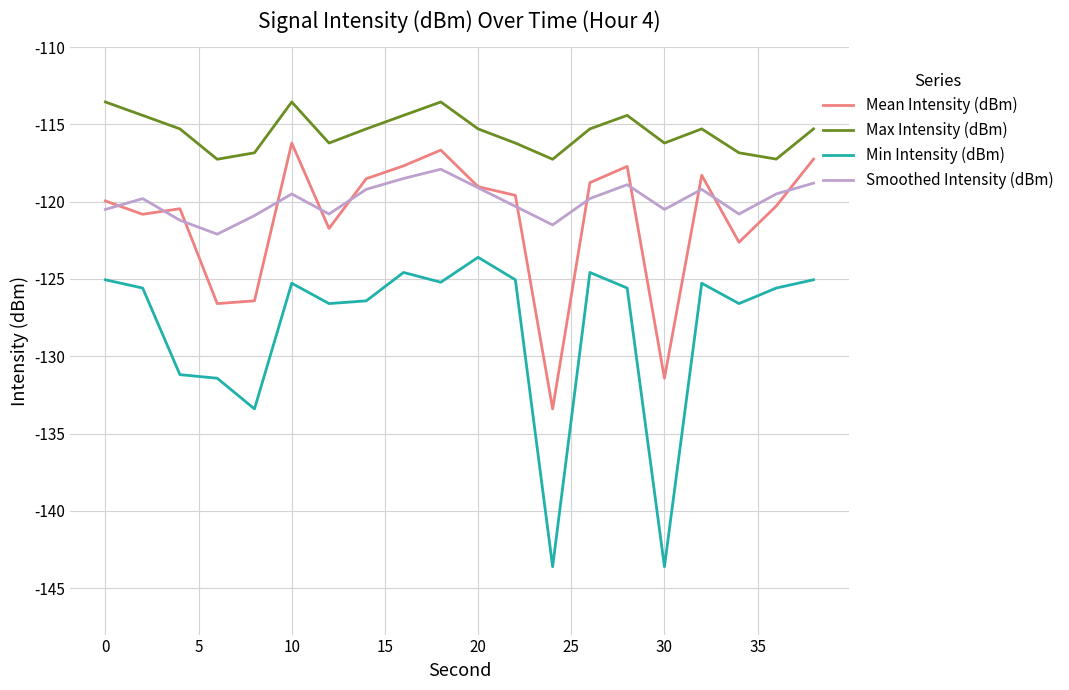

Which series has the largest total across all categories?

Max Intensity (dBm)